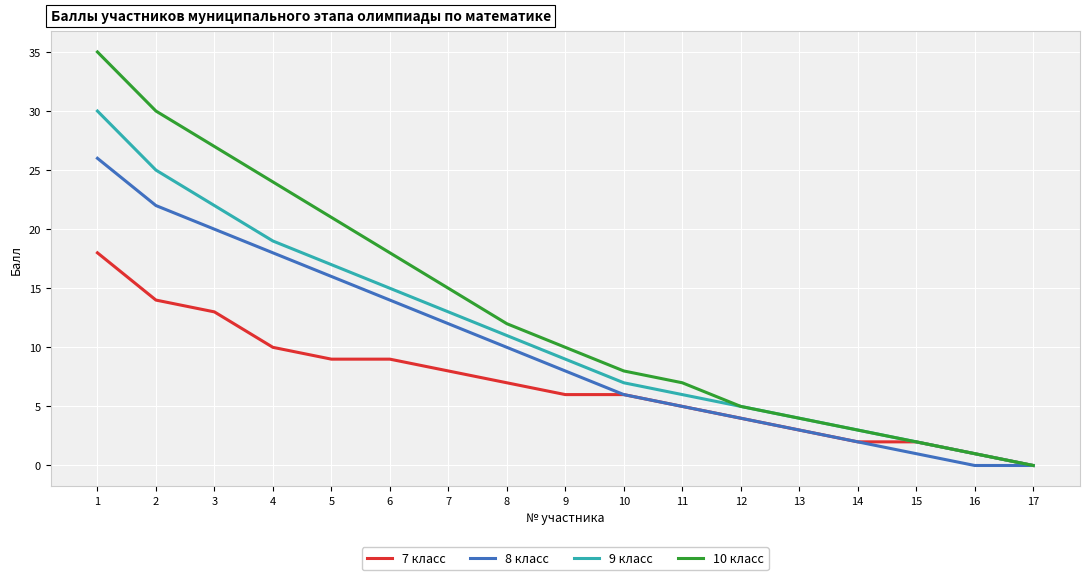

Is it true that 8 класс equals 23 at 5?

False